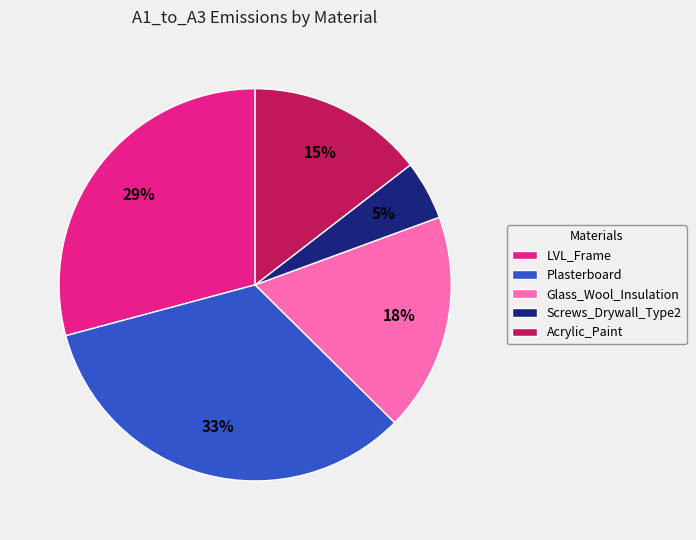

Does Plasterboard represent more than half of the total?

No